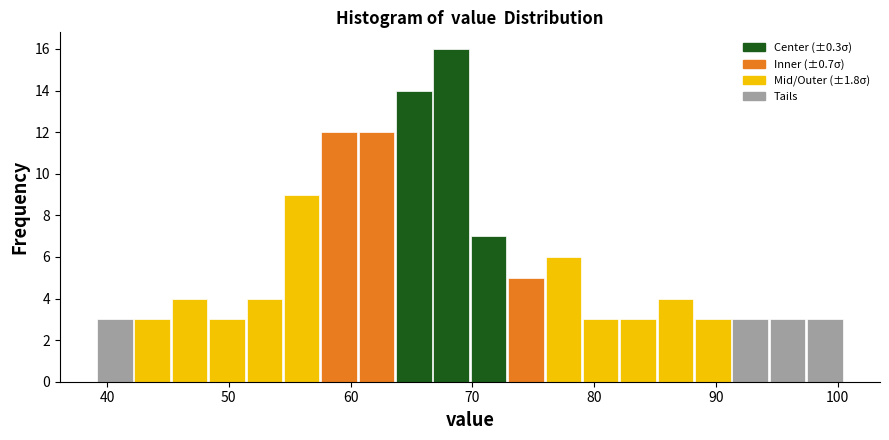

Around what value on the x-axis is the tallest bar? Give the approximate position of its centre, as read against the axis.

68